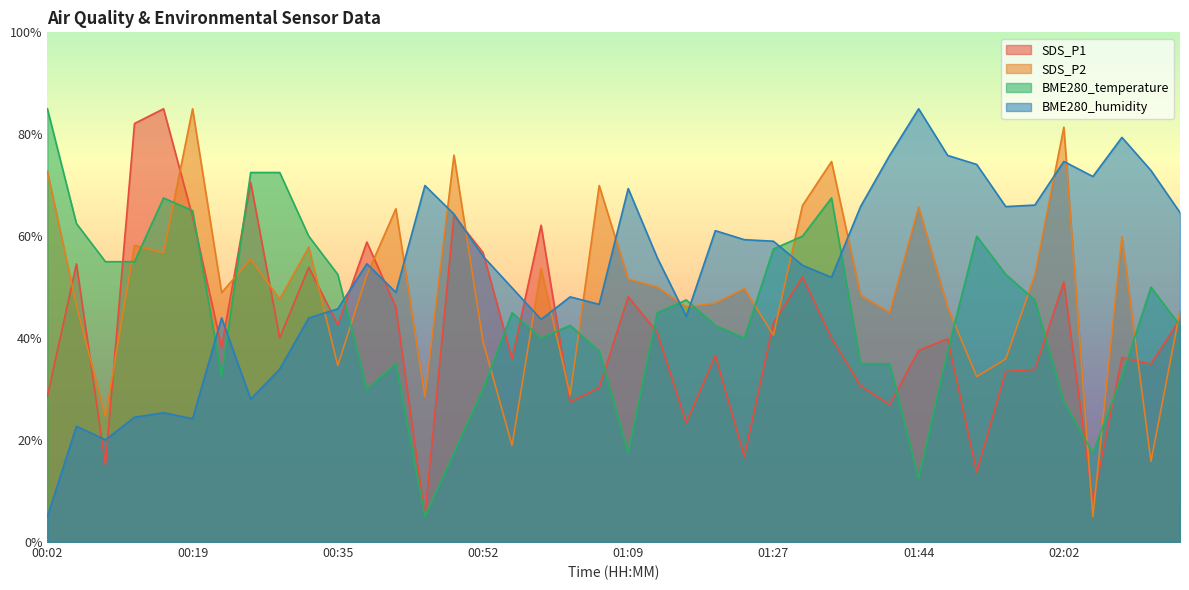

Read the SDS_P2 value at 00:12.

58.2